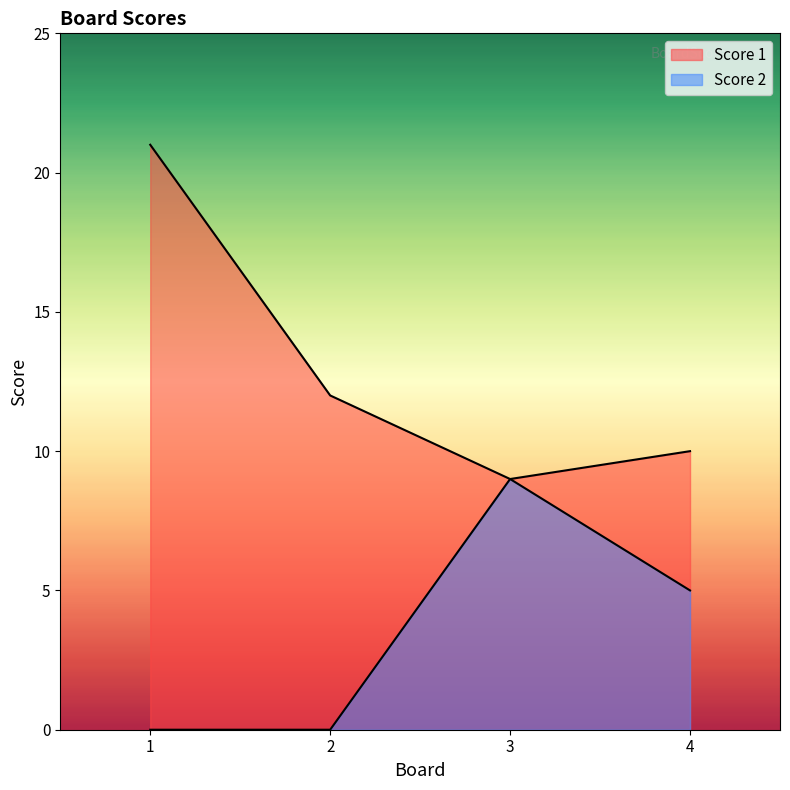

Which category has the lowest value across all series?

1